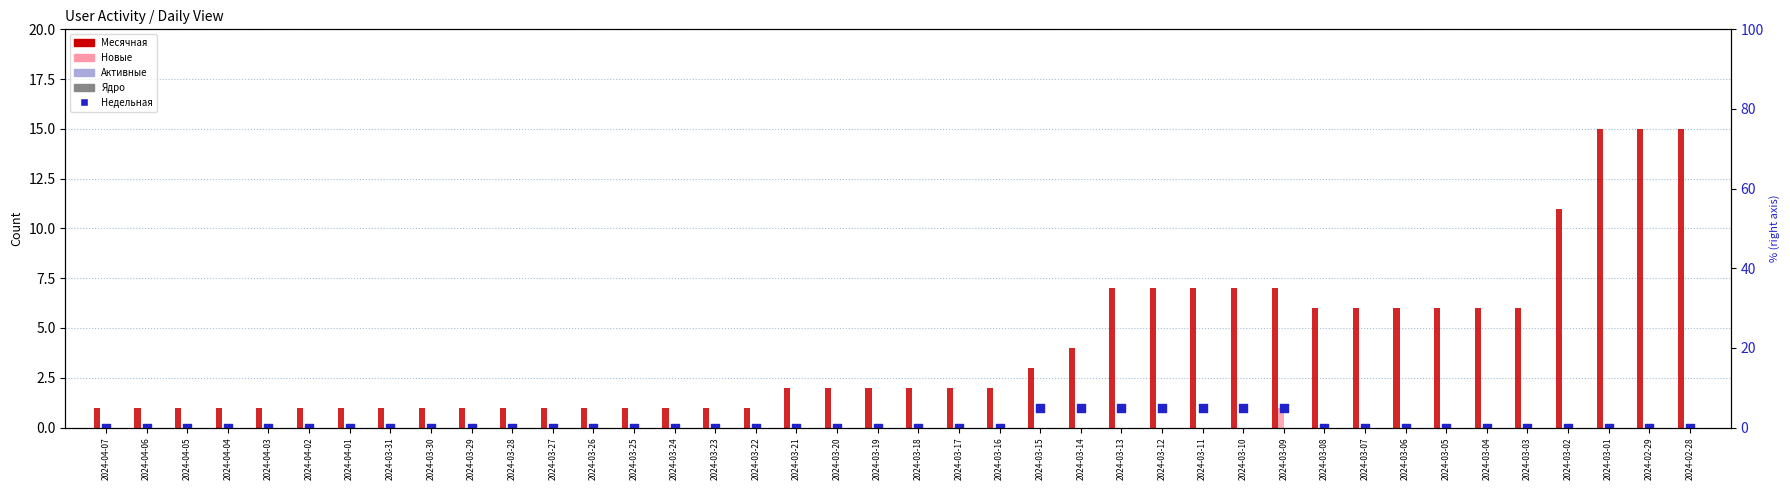

Which series has the largest total across all categories?

Месячная